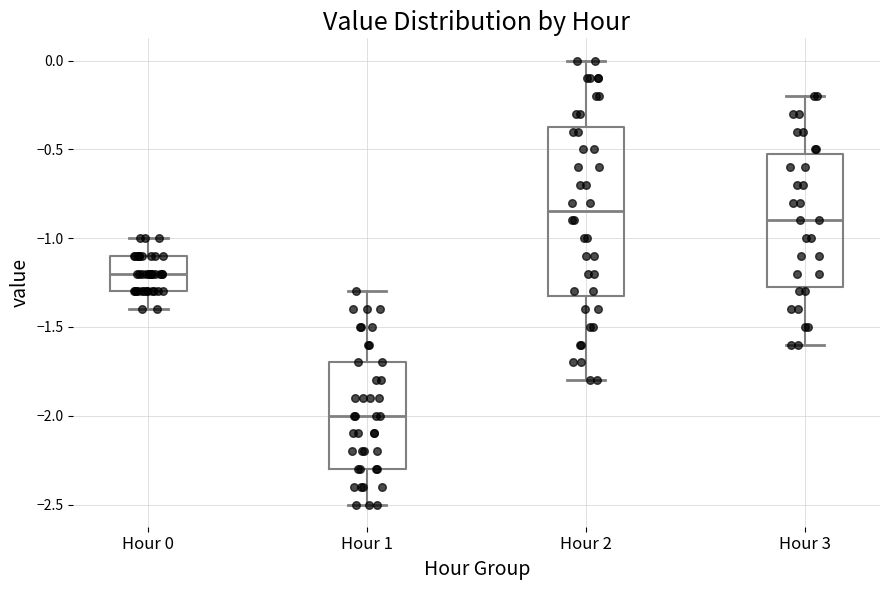

Reading left to right, transcribe this box plot: for each box, give where its median line is, the range the box spans, and where its two whiskers end, as read against the y-axis. The values are not printed on the chart, so give them approximately, as read against the axis.

Hour 0: median -1.20, box -1.30 to -1.10, whiskers -1.40 to -1.00
Hour 1: median -2.00, box -2.30 to -1.70, whiskers -2.50 to -1.30
Hour 2: median -0.85, box -1.30 to -0.35, whiskers -1.80 to 0.00
Hour 3: median -0.90, box -1.25 to -0.50, whiskers -1.60 to -0.20